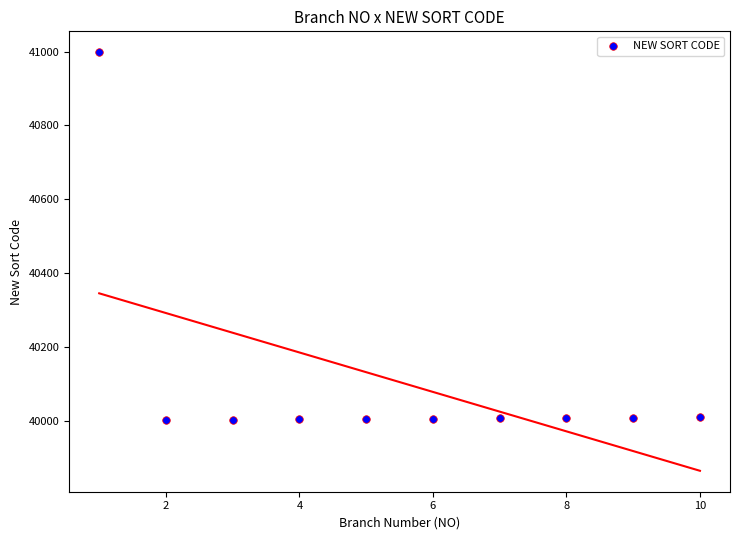

What is the average Y value?

40104